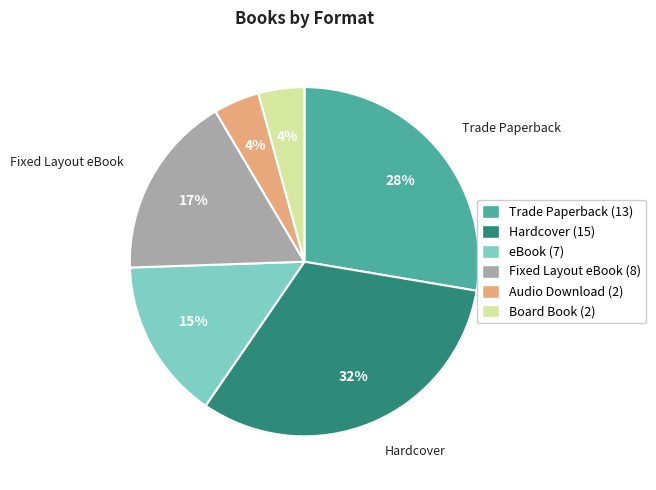

How many slices are in this pie chart?

6